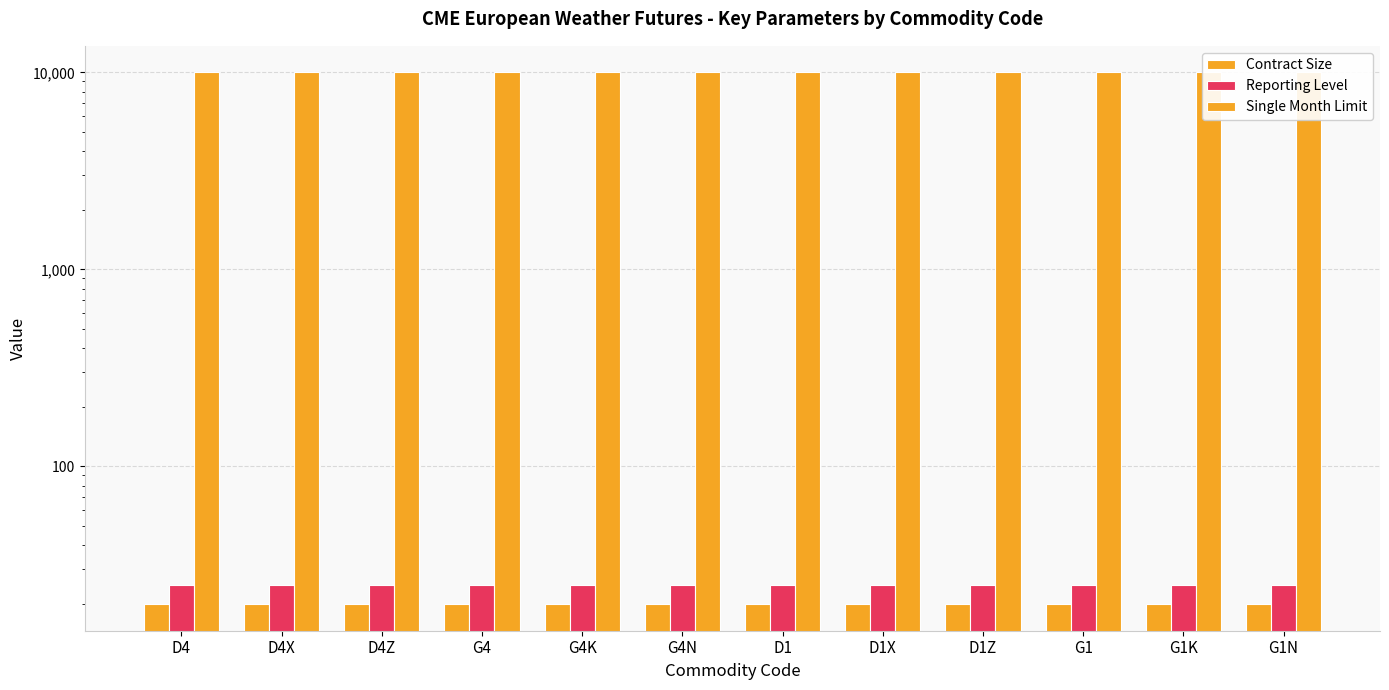

What is the value of the Reporting Level bar at the 12th from the left?

25